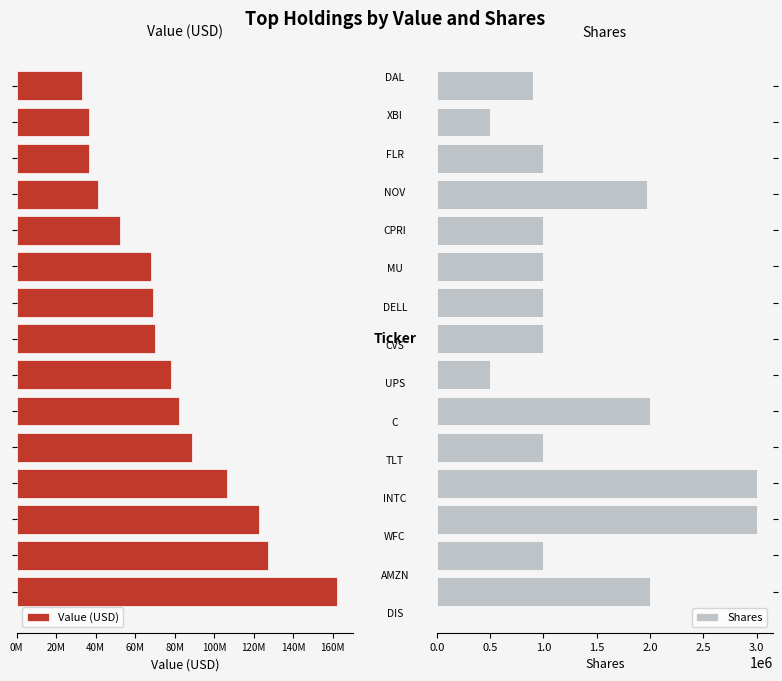

What is the lowest value of the Shares series?

500000